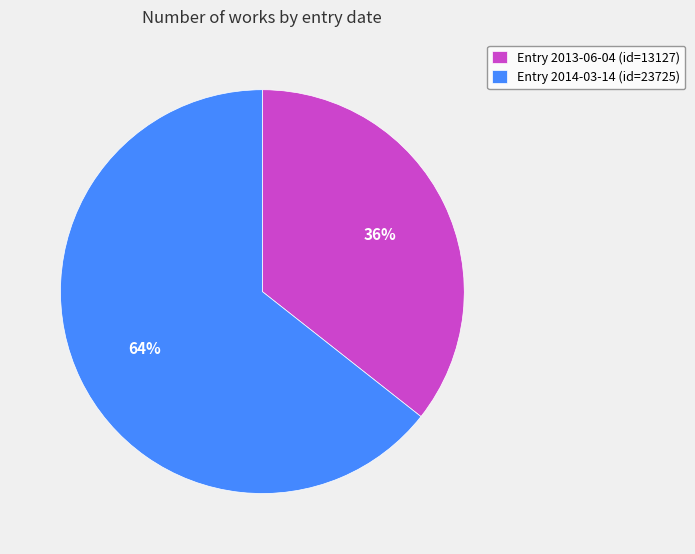

To the nearest percent, what portion does Entry 2014-03-14 (id=23725) represent?

64%